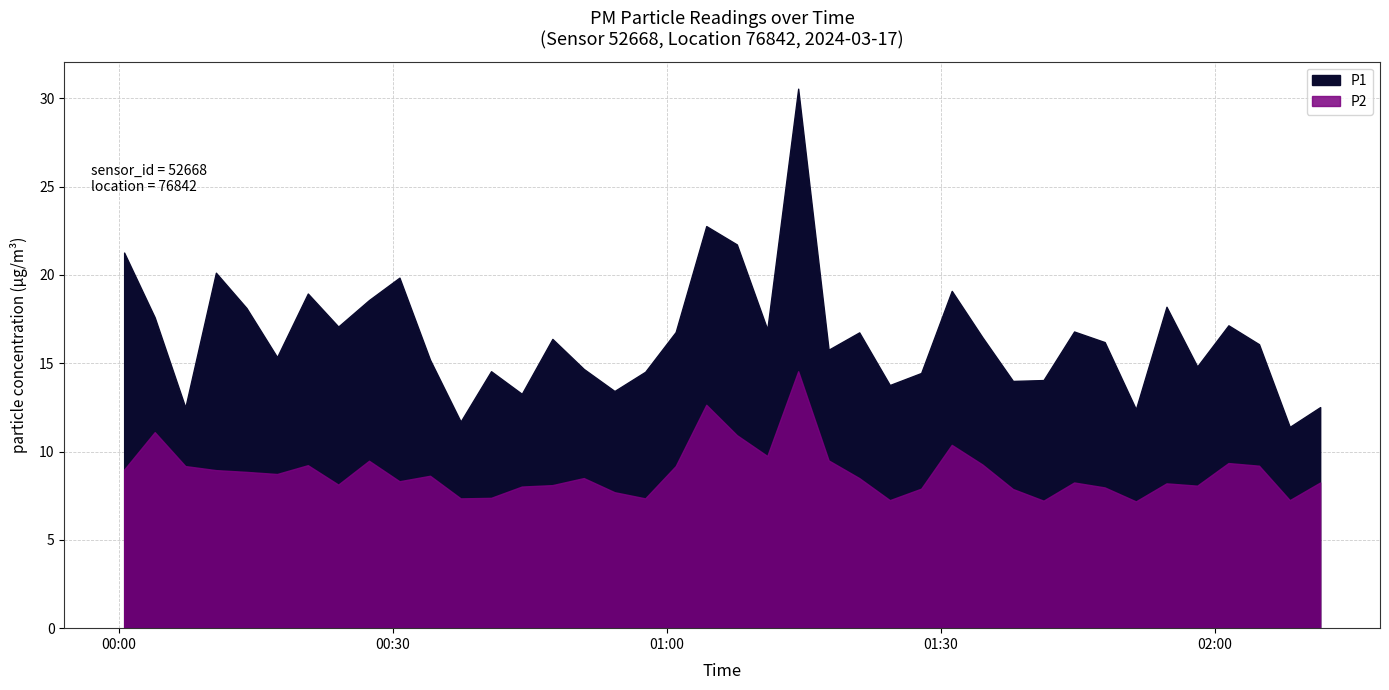

True or false: P1 has more than 0 interior local peaks.

True